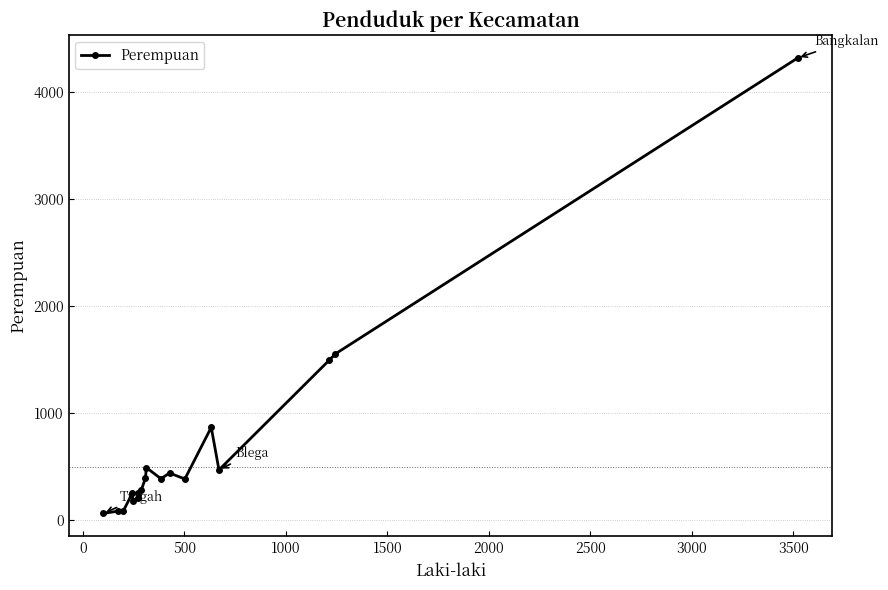

What is the value of the 10th point from the left?

494